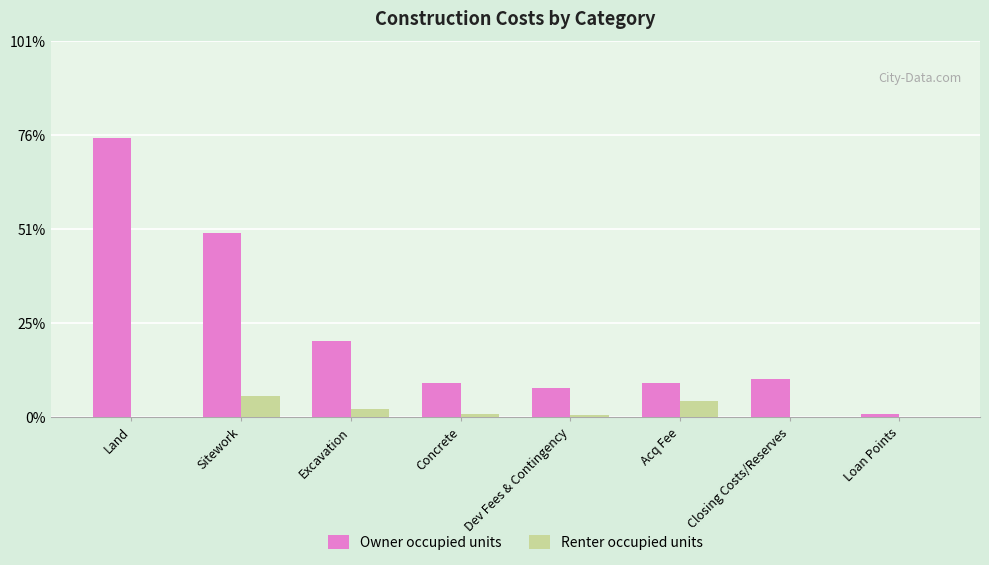

What are all the series names shown in the legend?

Owner occupied units, Renter occupied units